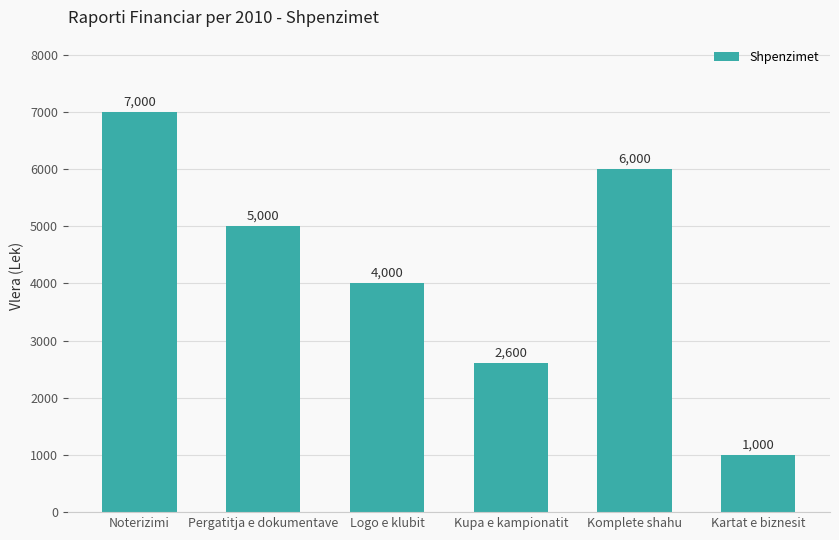

Reading left to right, transcribe all the data shown in this chart.

7000	5000	4000	2600	6000	1000